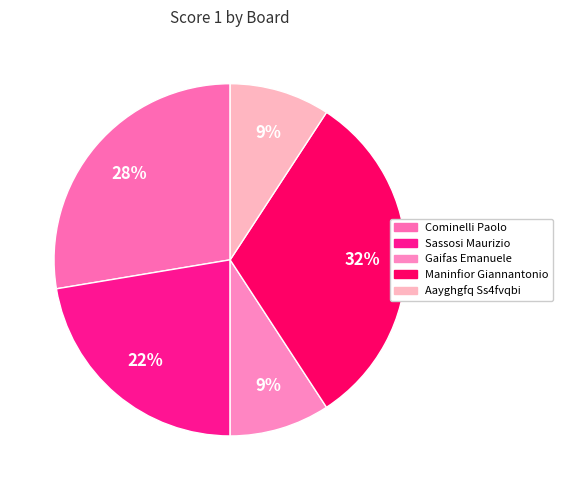

Count the number of slices in the pie.

5